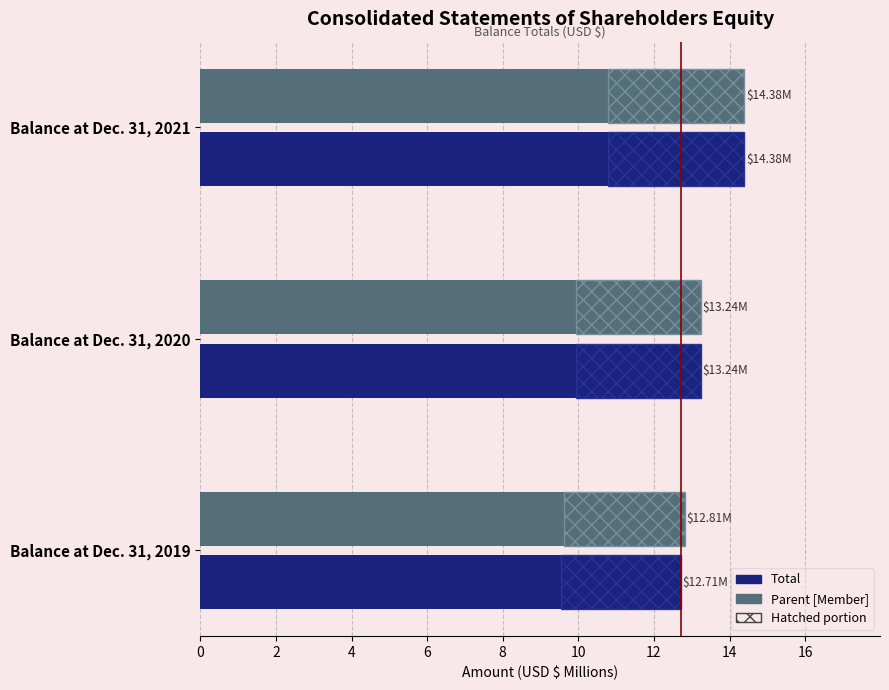

What is the difference between the second highest and minimum values in the Total series?

0.5